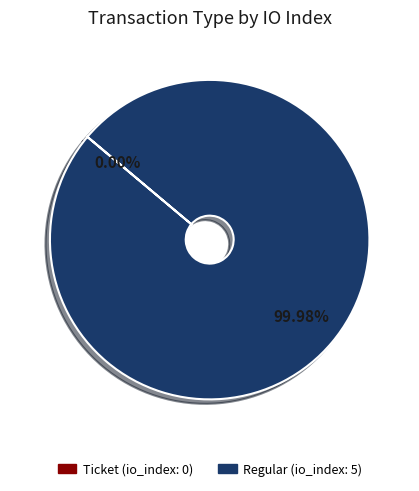

Which category accounts for the majority?

Regular